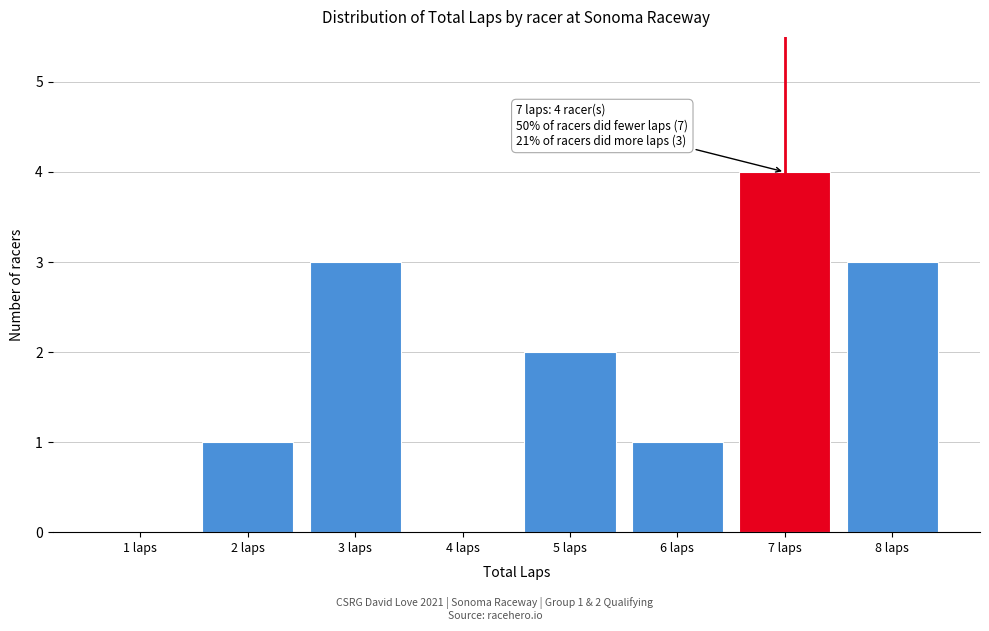

Reading right to left, what are all the values shown in this chart?

8 laps=3	7 laps=4	6 laps=1	5 laps=2	4 laps=0	3 laps=3	2 laps=1	1 laps=0